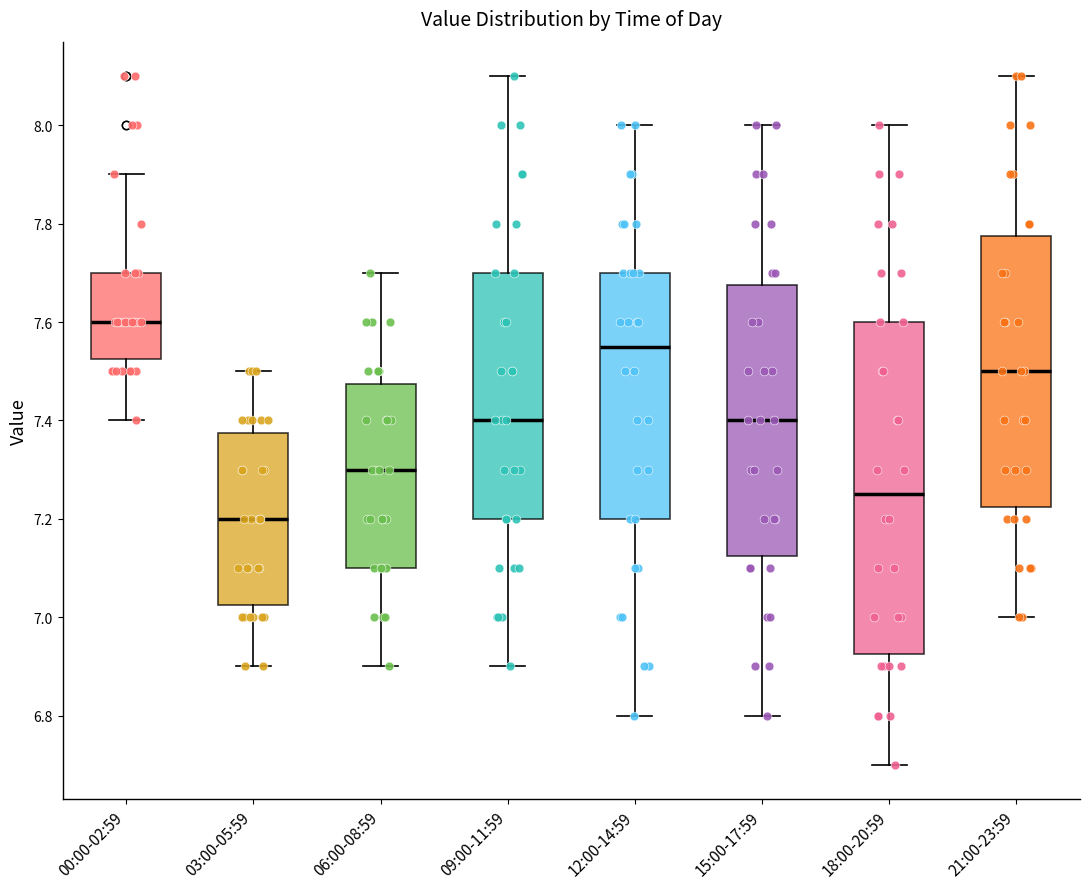

Reading left to right, transcribe this box plot: for each box, give where its median line is, the range the box spans, and where its two whiskers end, as read against the y-axis. The values are not printed on the chart, so give them approximately, as read against the axis.

00:00-02:59: median 7.60, box 7.52 to 7.70, whiskers 7.40 to 7.90
03:00-05:59: median 7.20, box 7.02 to 7.38, whiskers 6.90 to 7.50
06:00-08:59: median 7.30, box 7.10 to 7.48, whiskers 6.90 to 7.70
09:00-11:59: median 7.40, box 7.20 to 7.70, whiskers 6.90 to 8.10
12:00-14:59: median 7.56, box 7.20 to 7.70, whiskers 6.80 to 8.00
15:00-17:59: median 7.40, box 7.12 to 7.68, whiskers 6.80 to 8.00
18:00-20:59: median 7.26, box 6.92 to 7.60, whiskers 6.70 to 8.00
21:00-23:59: median 7.50, box 7.22 to 7.78, whiskers 7.00 to 8.10